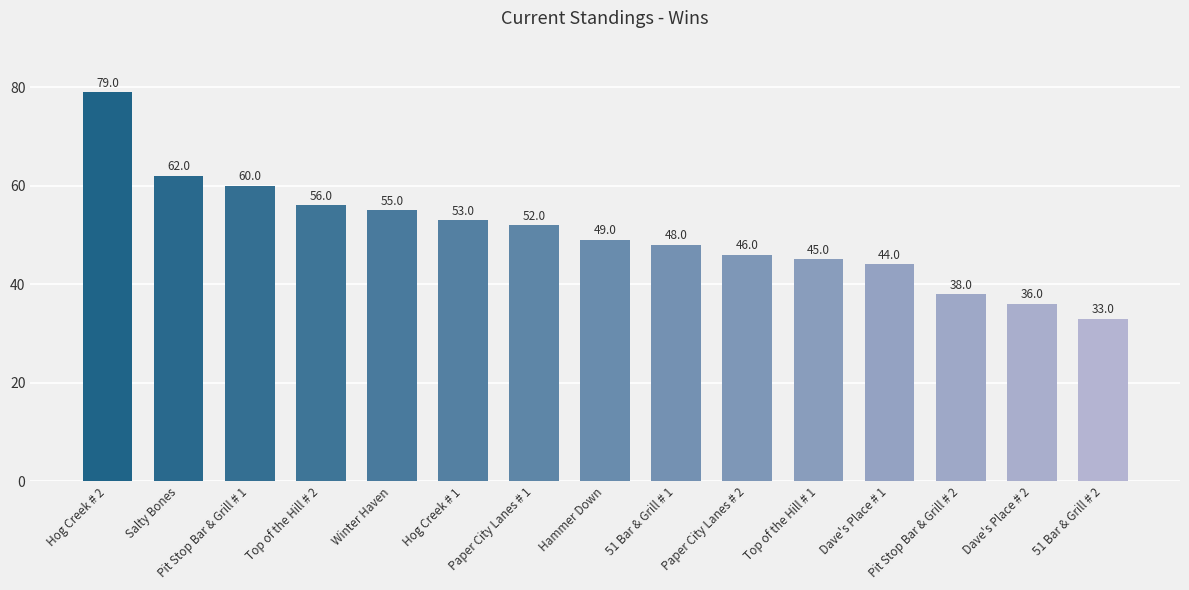

What is the label of the 1st bar from the left?

Hog Creek # 2